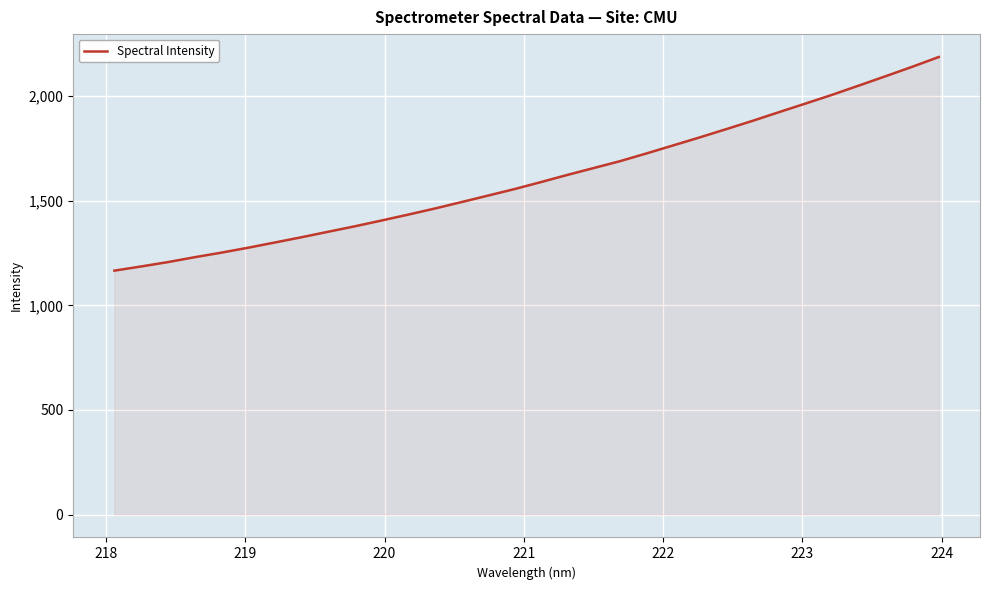

What is the minimum value shown in the chart?

1165.7